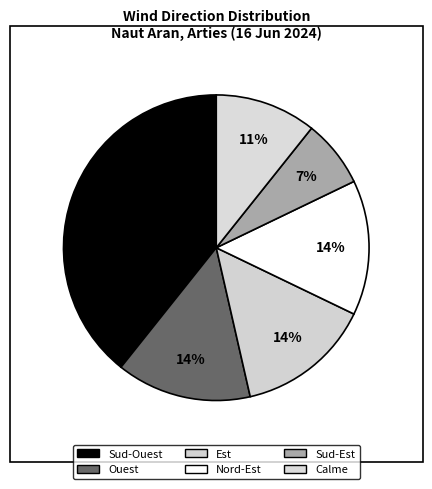

What percentage is the Nord-Est slice, to the nearest percent?

14%